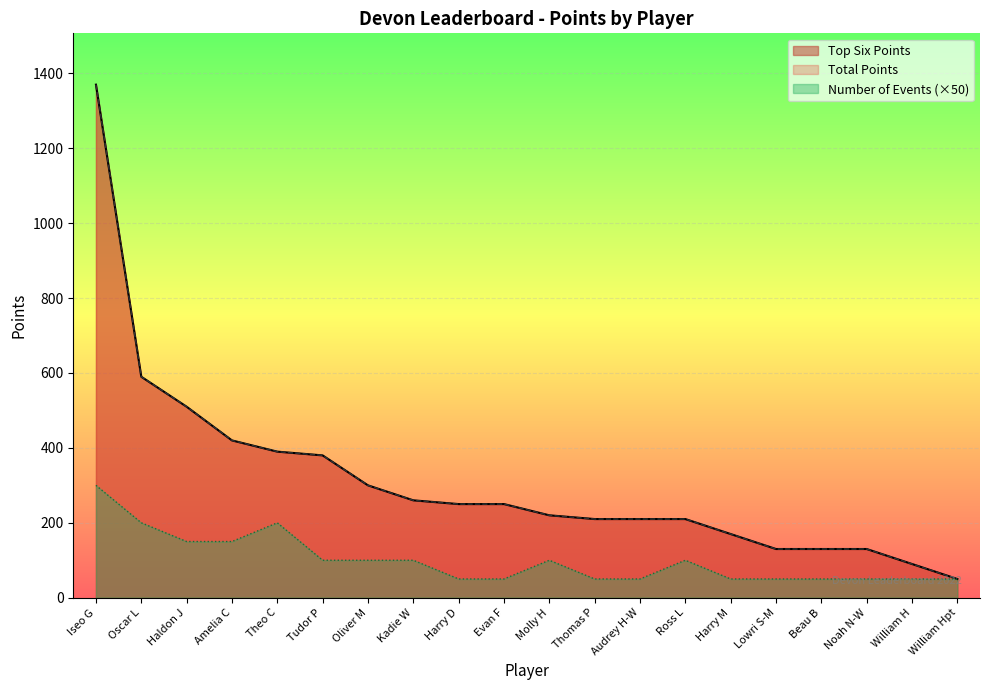

What is the maximum value for Total Points?

1370